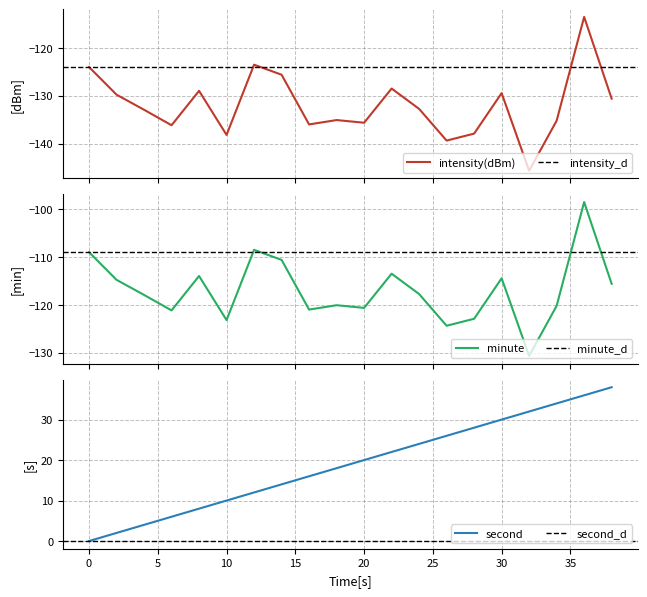

True or false: second has a value of 13.7 at 10.

False